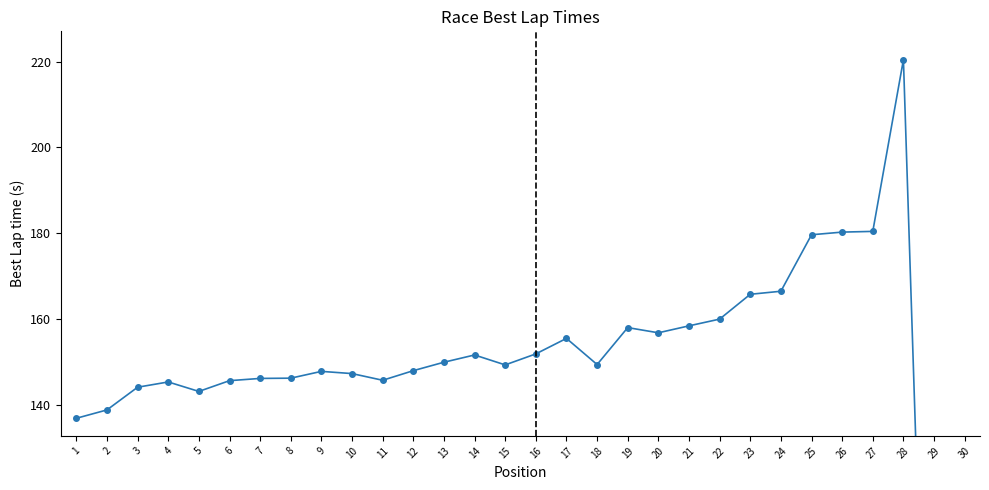

Rank the categories by value from highest to lowest.

28, 27, 26, 25, 24, 23, 22, 21, 19, 20, 17, 16, 14, 13, 18, 15, 12, 9, 10, 8, 7, 11, 6, 4, 3, 5, 2, 1, 29, 30